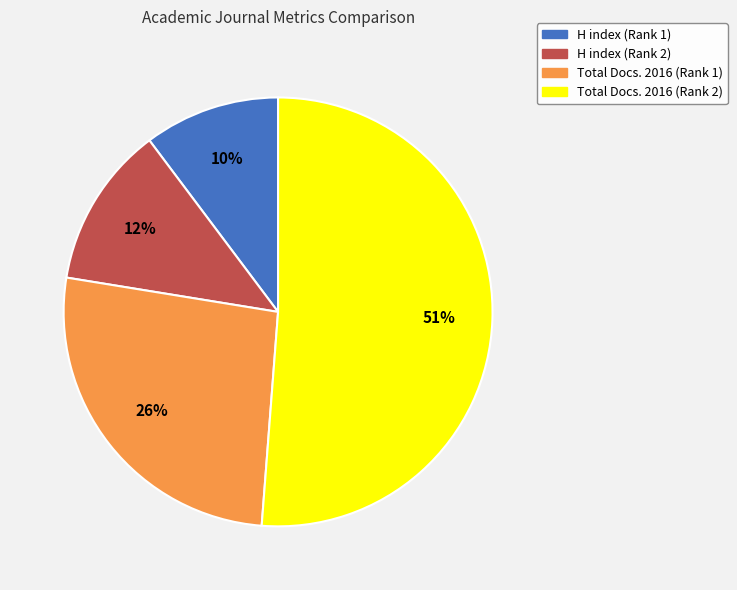

How many segments does this pie chart have?

4